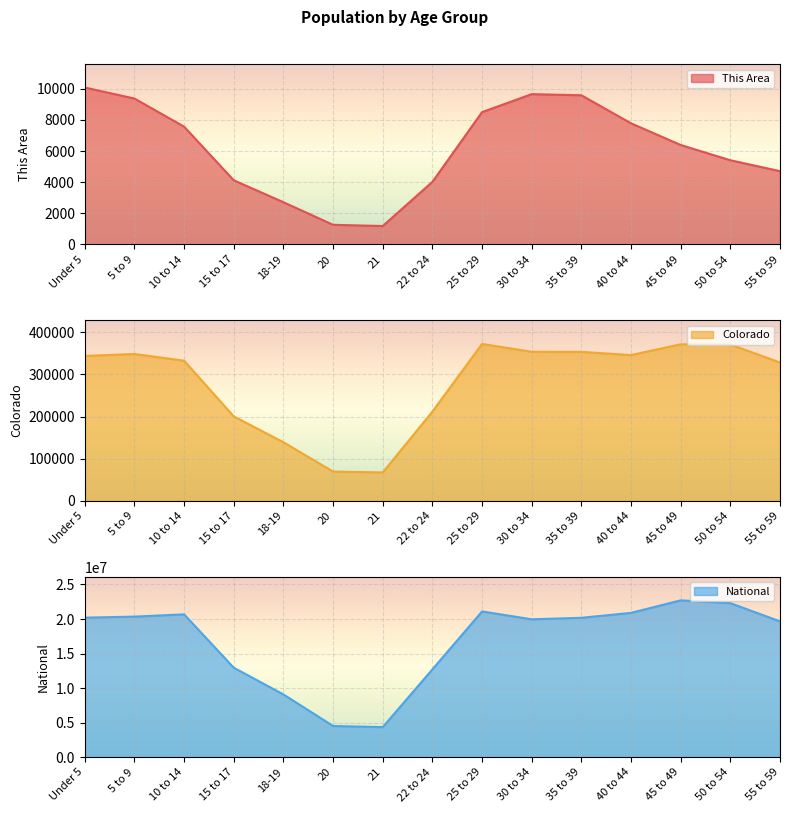

At which category is the sum across all series the highest?

45 to 49